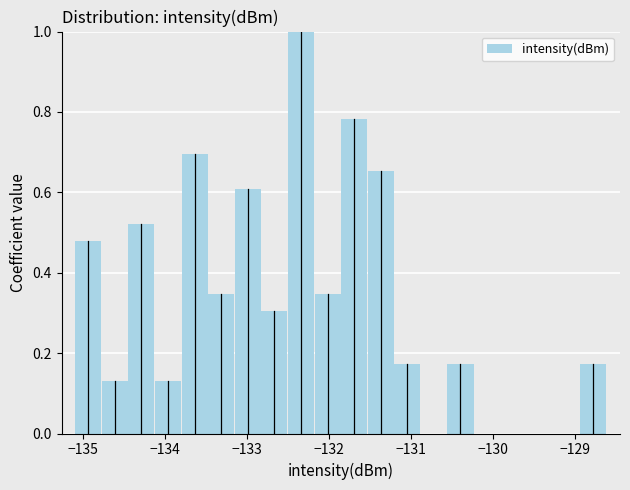

Around what value on the x-axis is the tallest bar? Give the approximate position of its centre, as read against the axis.

-132.3